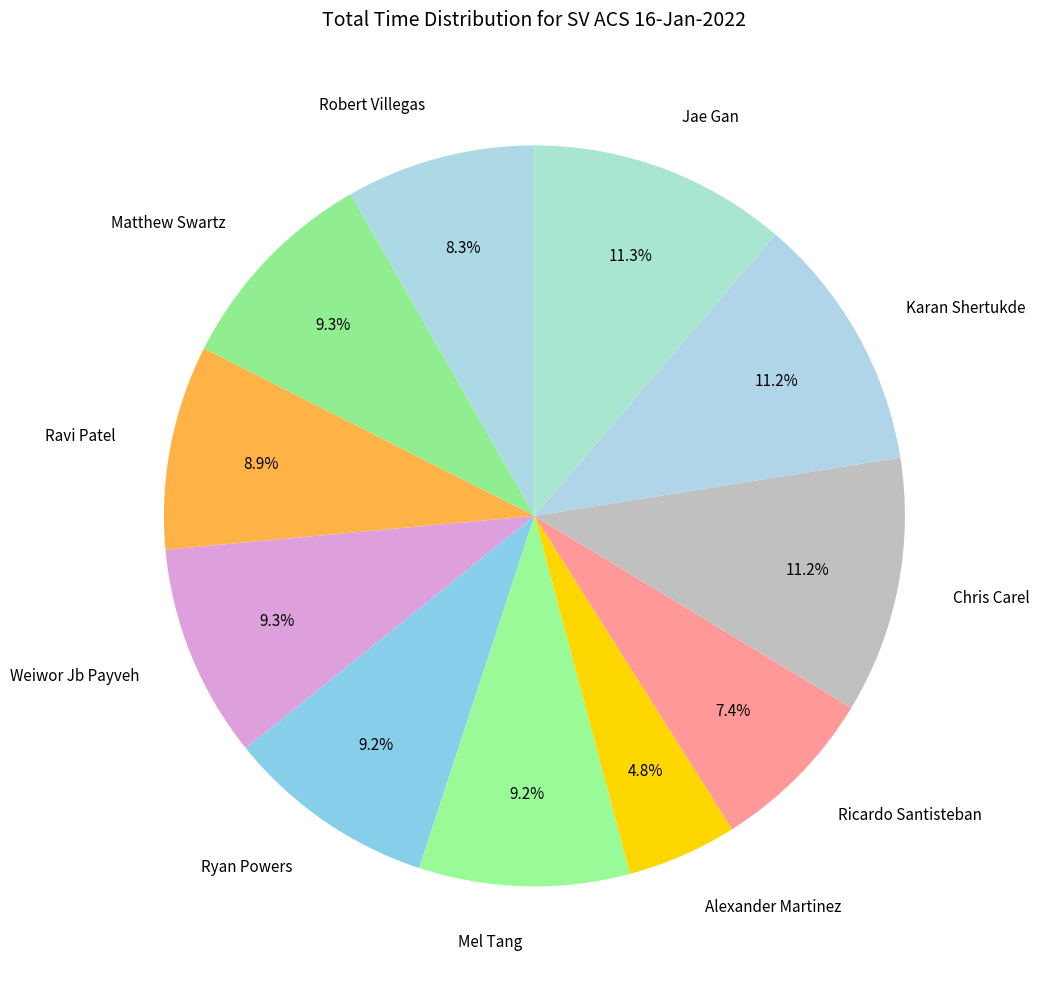

What percentage is NOT represented by Robert Villegas?

91.7%